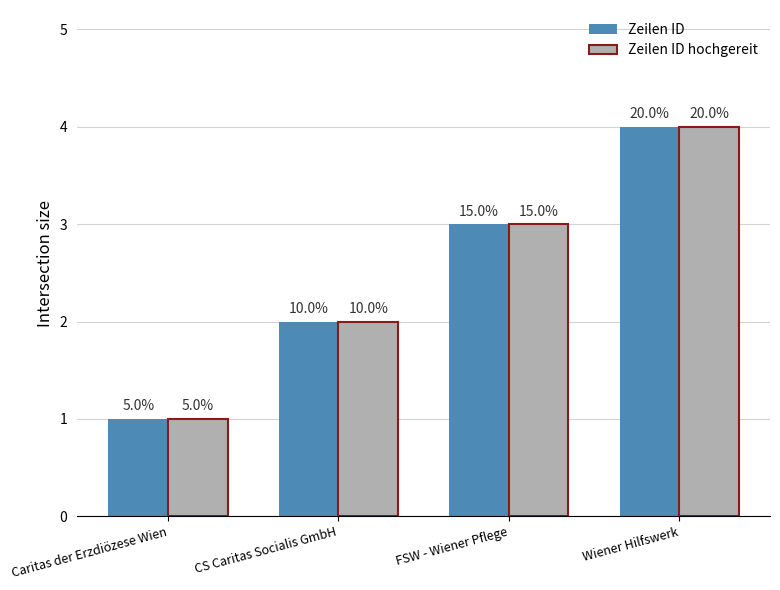

How many groups of bars are there?

4